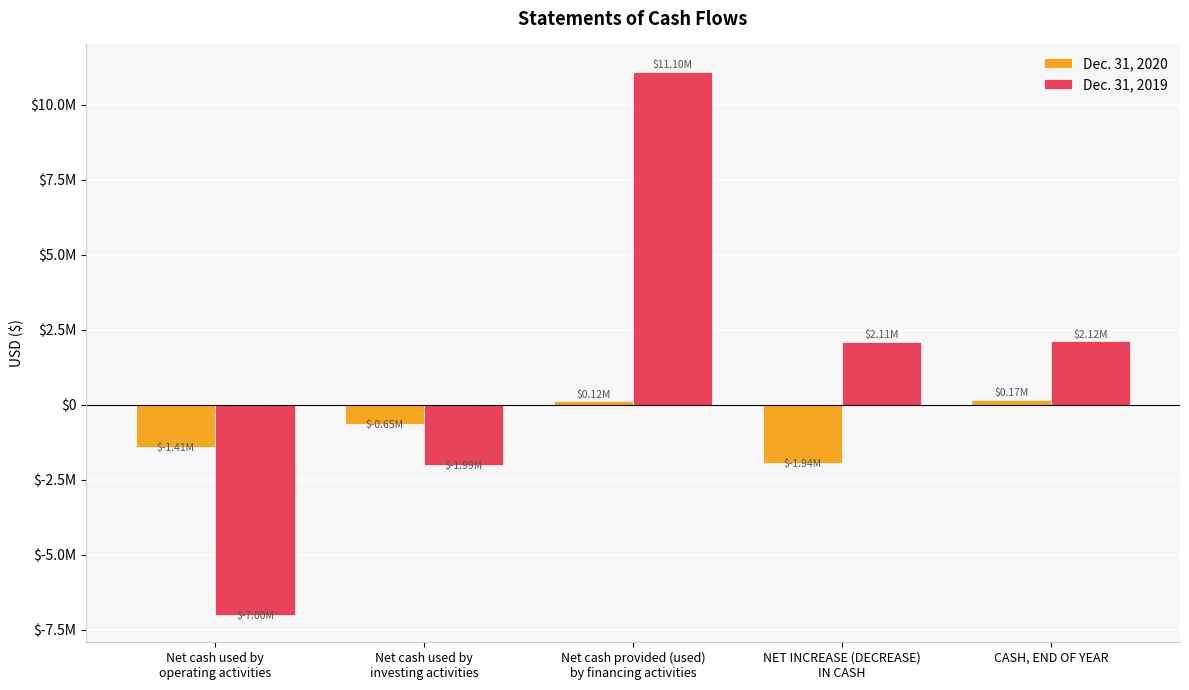

Which label corresponds to the largest value in the chart?

Net cash provided (used)
by financing activities